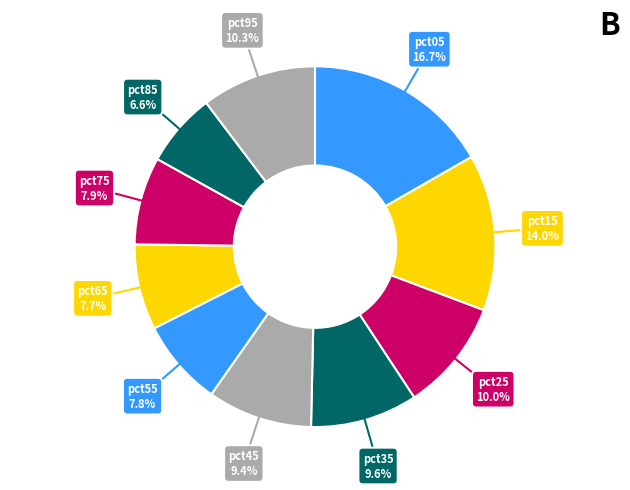

To the nearest percent, what is the combined percentage of pct65 and pct15?

22%